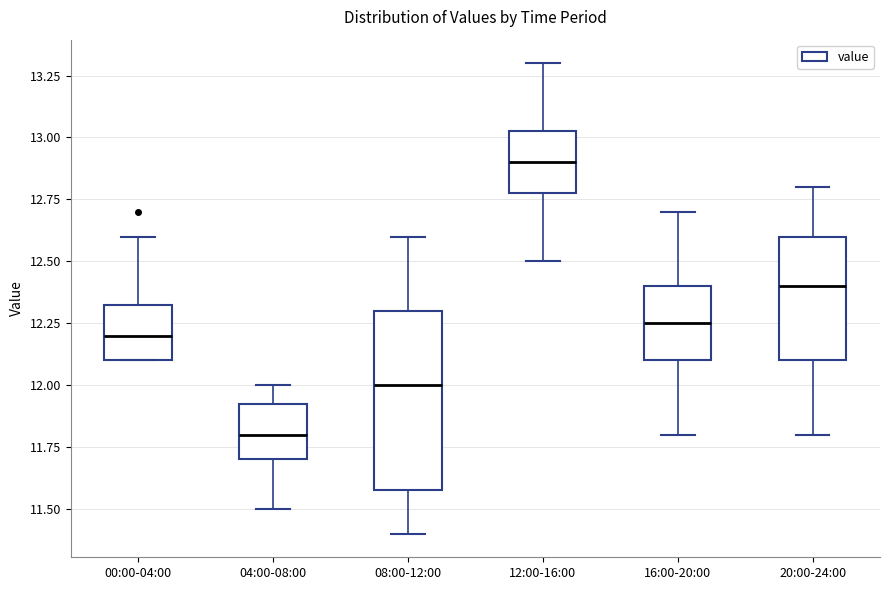

Reading left to right, read every box against the y-axis: the position of its median line, the range the box covers, and the ends of its whiskers. The values are not printed on the chart, so give them approximately, as read against the axis.

00:00-04:00: median 12.20, box 12.10 to 12.35, whiskers 12.10 to 12.60
04:00-08:00: median 11.80, box 11.70 to 11.95, whiskers 11.50 to 12.00
08:00-12:00: median 12.00, box 11.60 to 12.30, whiskers 11.40 to 12.60
12:00-16:00: median 12.90, box 12.80 to 13.05, whiskers 12.50 to 13.30
16:00-20:00: median 12.25, box 12.10 to 12.40, whiskers 11.80 to 12.70
20:00-24:00: median 12.40, box 12.10 to 12.60, whiskers 11.80 to 12.80